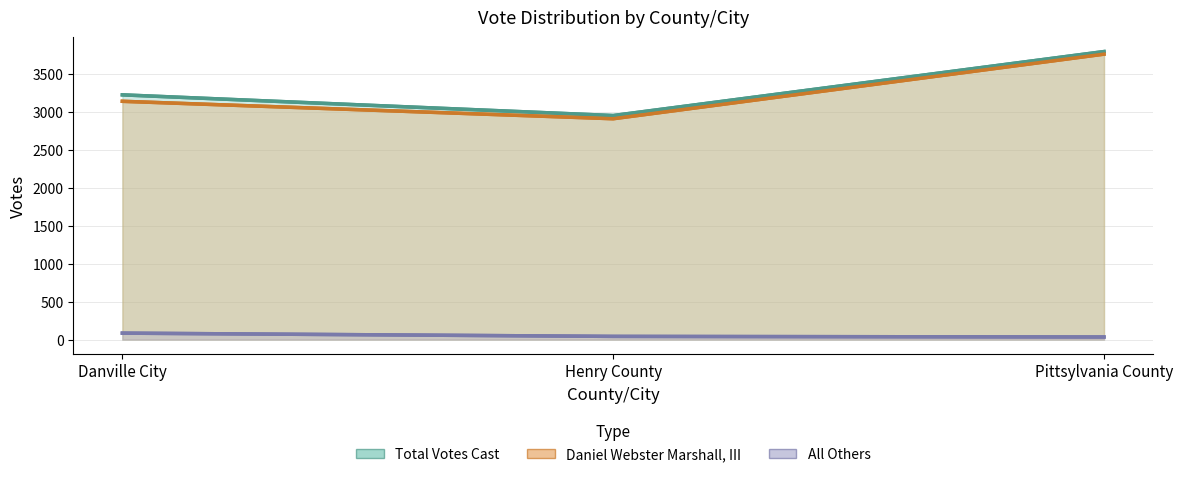

Which series changed the most between Danville City and Pittsylvania County?

Daniel Webster Marshall, III